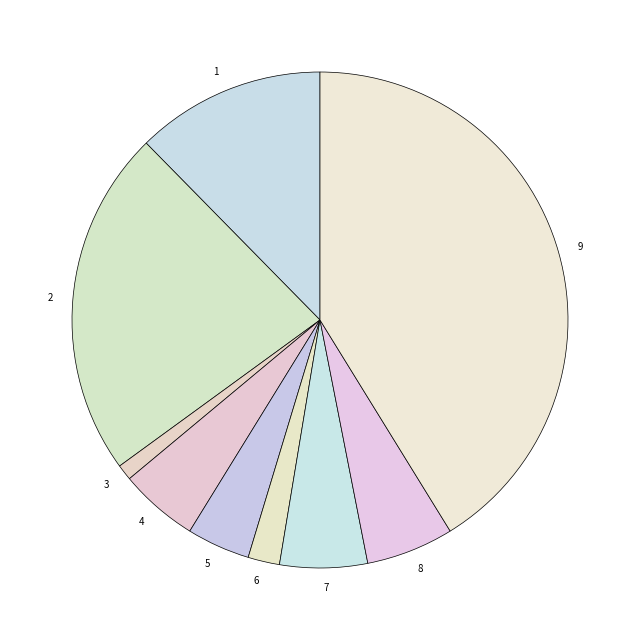

How many segments does this pie chart have?

9